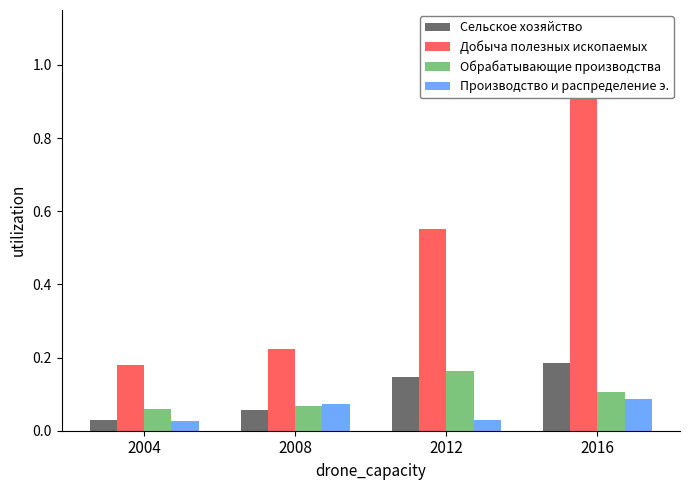

Does the chart contain stacked bars?

No